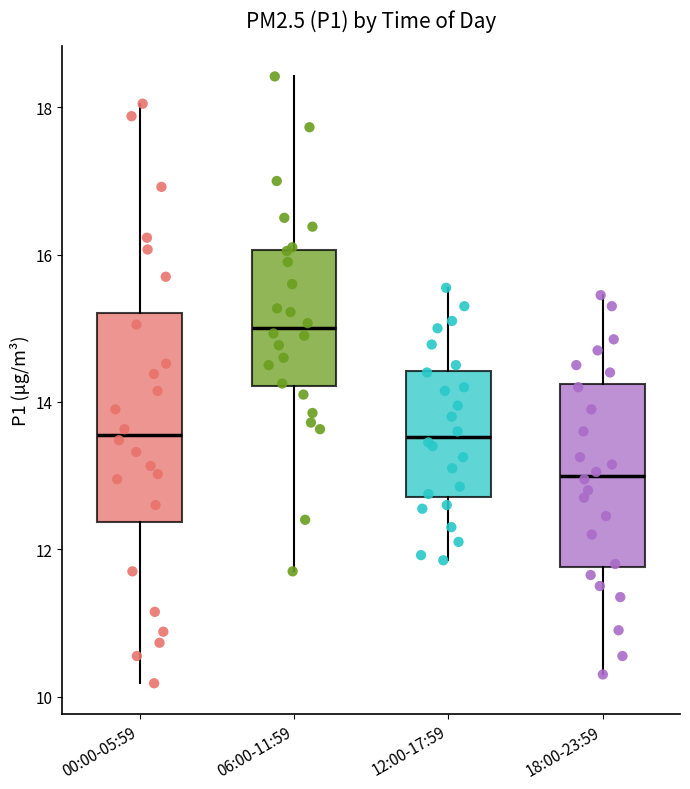

Reading left to right, transcribe this box plot: for each box, give where its median line is, the range the box spans, and where its two whiskers end, as read against the y-axis. The values are not printed on the chart, so give them approximately, as read against the axis.

00:00-05:59: median 13.6, box 12.4 to 15.2, whiskers 10.2 to 18.0
06:00-11:59: median 15.0, box 14.2 to 16.0, whiskers 11.8 to 18.4
12:00-17:59: median 13.6, box 12.8 to 14.4, whiskers 11.8 to 15.6
18:00-23:59: median 13.0, box 11.8 to 14.2, whiskers 10.4 to 15.4